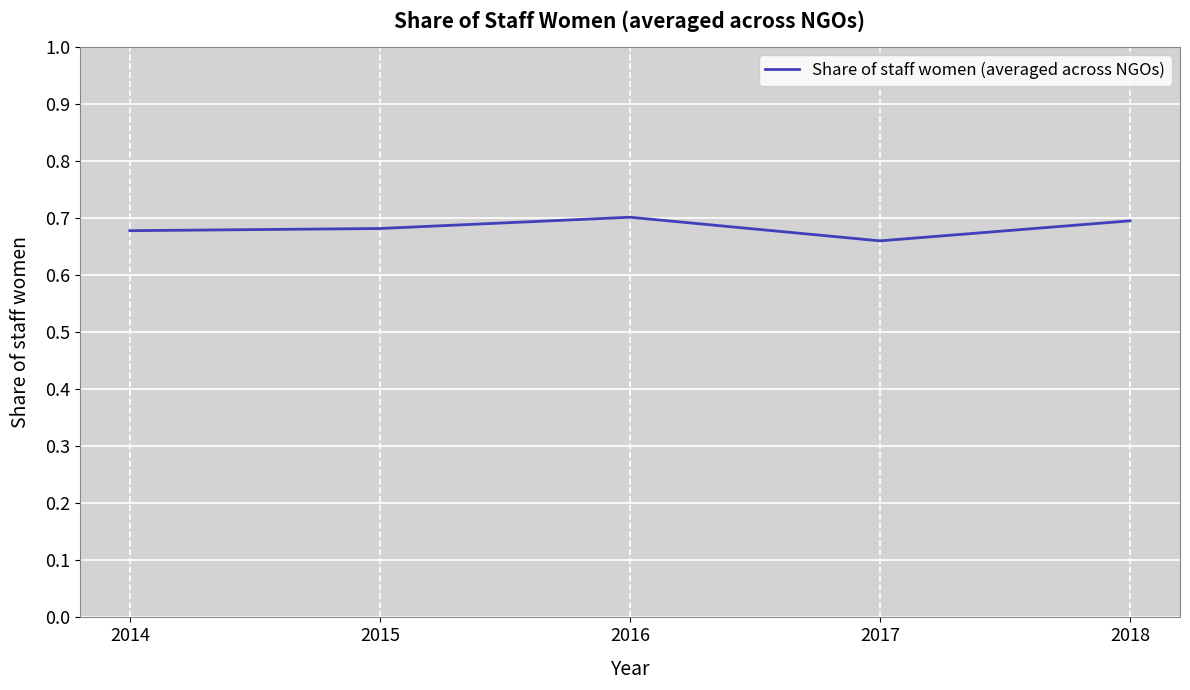

Does the chart display data point markers on the line(s)?

No